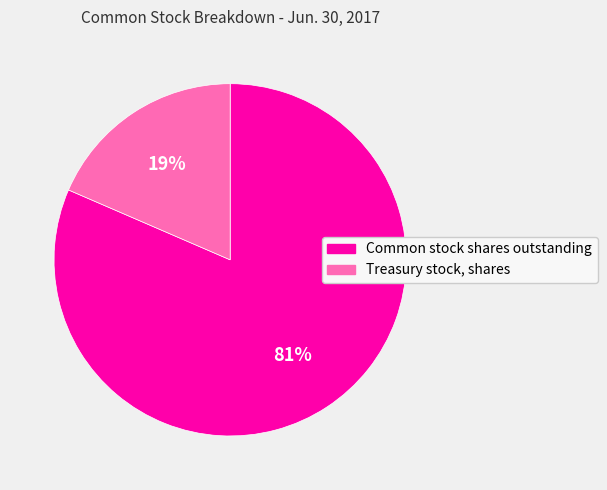

Does Common stock shares outstanding represent more than half of the total?

Yes